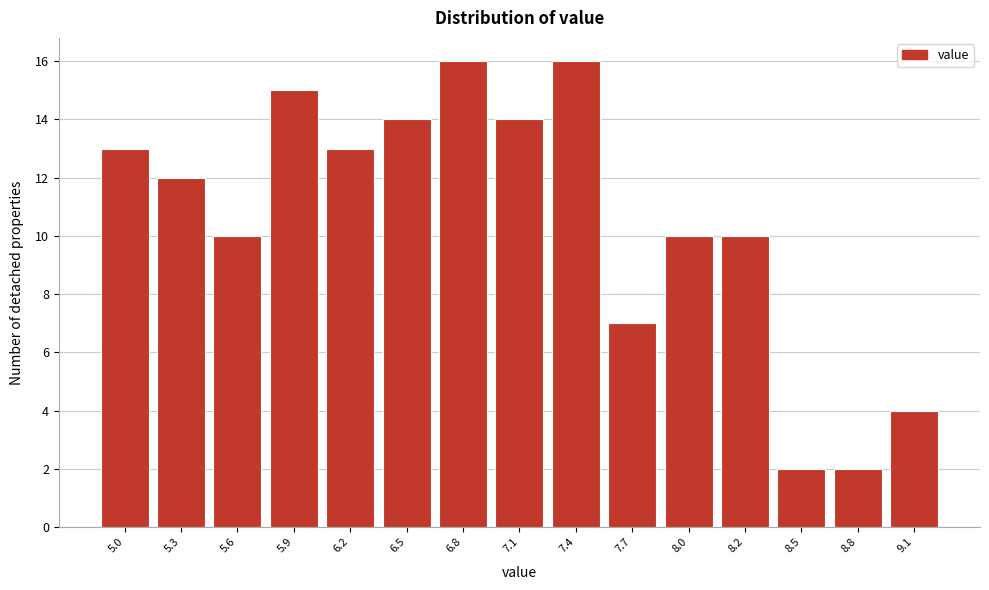

Reading left to right, transcribe all the data shown in this chart.

13	12	10	15	13	14	16	14	16	7	10	10	2	2	4